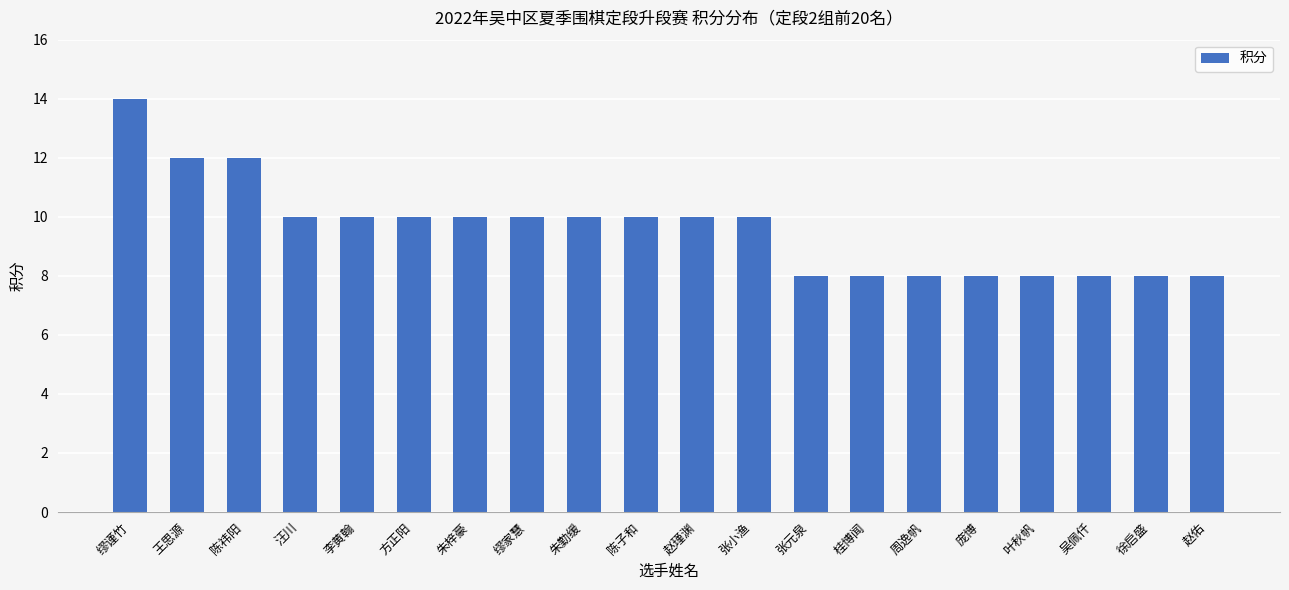

Reading right to left, what are all the values shown in this chart?

8	8	8	8	8	8	8	8	10	10	10	10	10	10	10	10	10	12	12	14